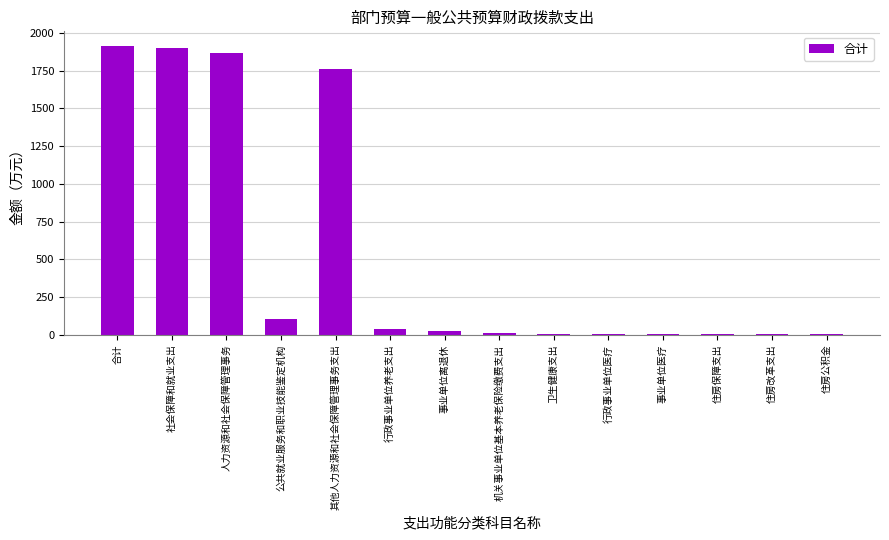

How many distinct data groups are displayed?

1